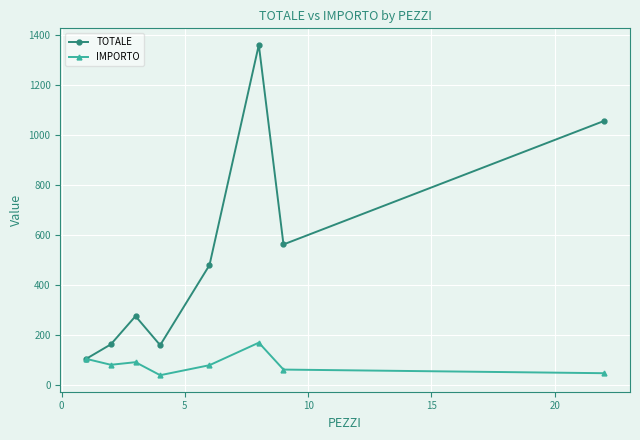

What is the difference between the maximum and minimum values in the IMPORTO series?

130.0